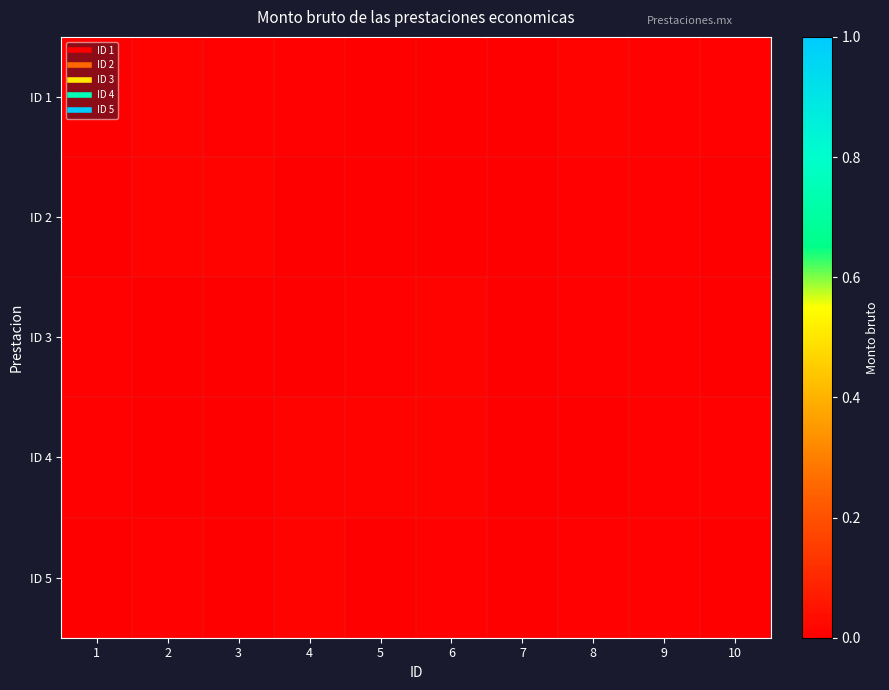

Reading left to right, transcribe all the data shown in this chart.

ID 1: 1=0.0	2=0.0	3=0.0	4=0.0	5=0.0	6=0.0	7=0.0	8=0.0	9=0.0	10=0.0
ID 2: 1=0.0	2=0.0	3=0.0	4=0.0	5=0.0	6=0.0	7=0.0	8=0.0	9=0.0	10=0.0
ID 3: 1=0.0	2=0.0	3=0.0	4=0.0	5=0.0	6=0.0	7=0.0	8=0.0	9=0.0	10=0.0
ID 4: 1=0.0	2=0.0	3=0.0	4=0.0	5=0.0	6=0.0	7=0.0	8=0.0	9=0.0	10=0.0
ID 5: 1=0.0	2=0.0	3=0.0	4=0.0	5=0.0	6=0.0	7=0.0	8=0.0	9=0.0	10=0.0